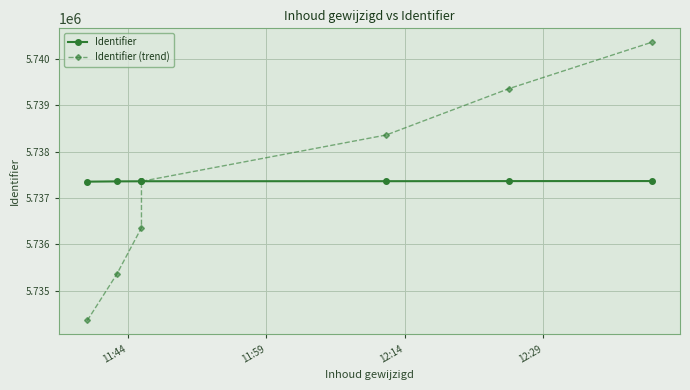

Which series ends up on top after the final intersection of Identifier (trend) and Identifier?

Identifier (trend)